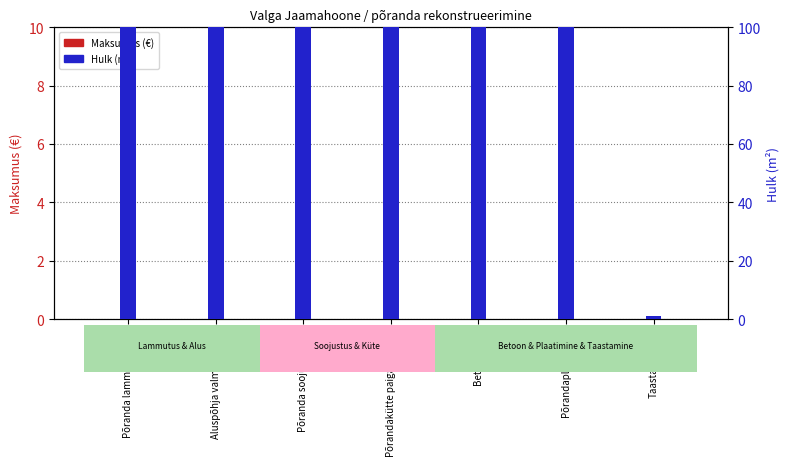

Which series has the largest total across all categories?

Hulk (m²)